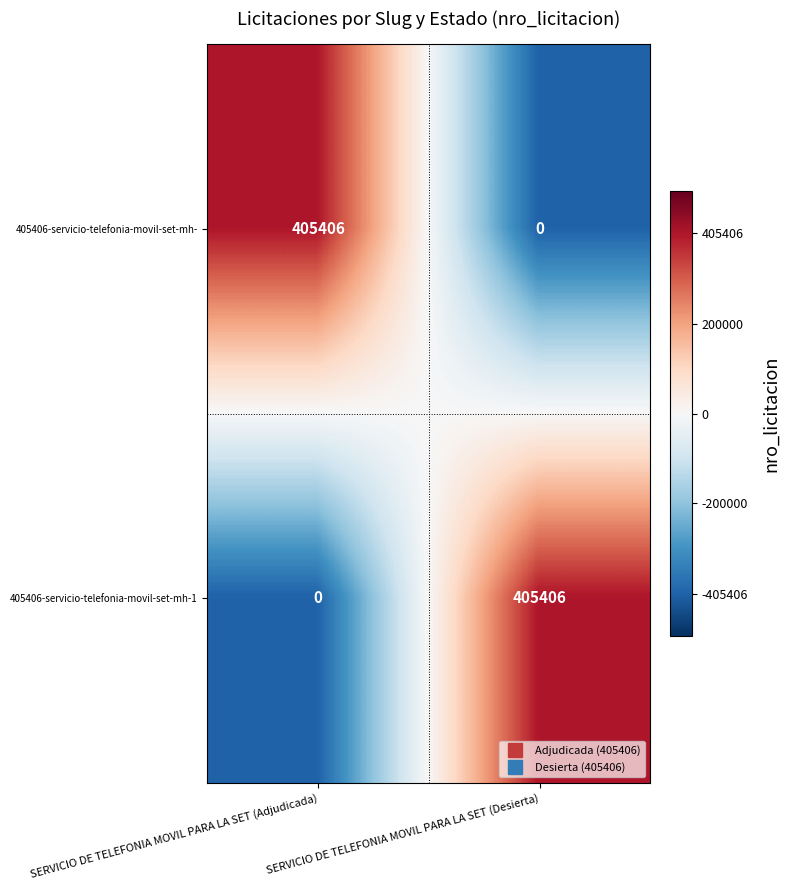

At which label is 405406-servicio-telefonia-movil-set-mh-1 closest to 202703?

SERVICIO DE TELEFONIA MOVIL PARA LA SET (Adjudicada)